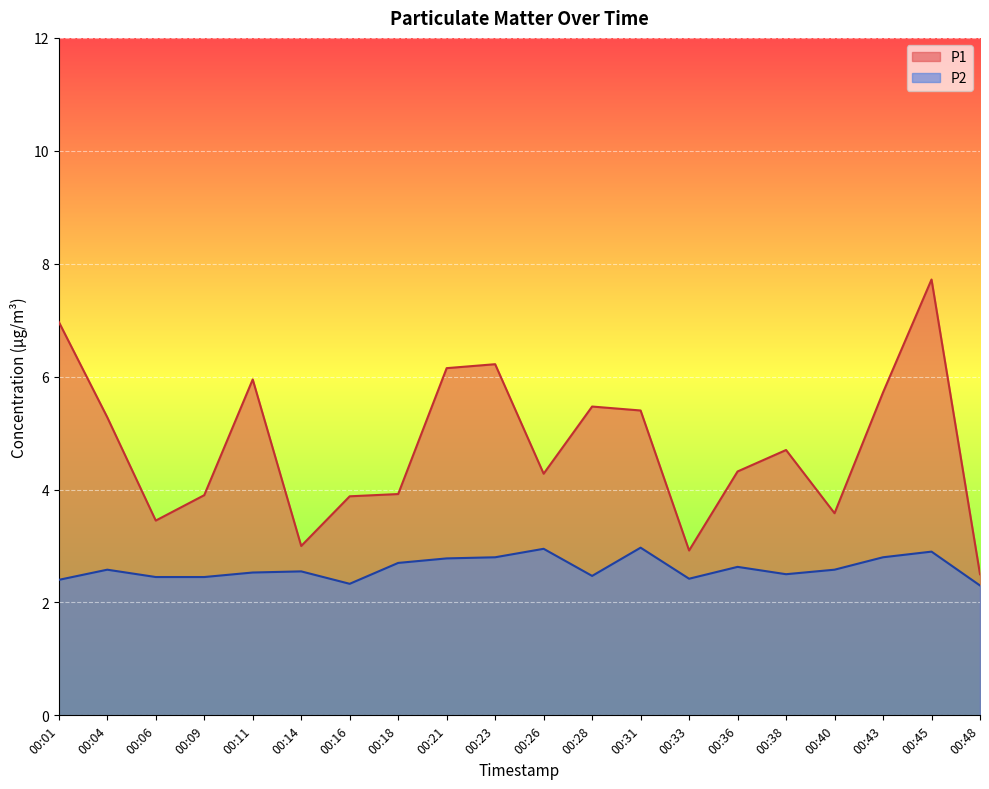

Reading left to right, extract all data points from this chart.

P1: 7.0	5.3	3.5	3.9	6.0	3.0	3.9	3.9	6.2	6.2	4.3	5.5	5.4	2.9	4.3	4.7	3.6	5.7	7.7	2.5
P2: 2.4	2.6	2.5	2.5	2.5	2.5	2.3	2.7	2.8	2.8	3.0	2.5	3.0	2.4	2.6	2.5	2.6	2.8	2.9	2.3